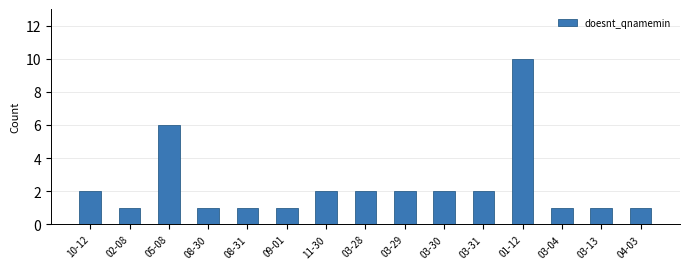

What is the label of the 13th bar from the right?

05-08